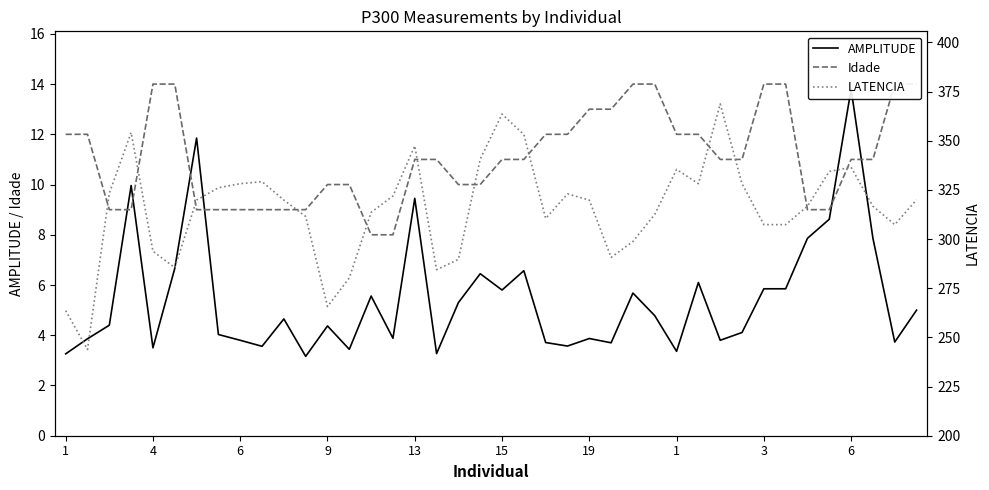

What are all the series names shown in the legend?

AMPLITUDE, Idade, LATENCIA